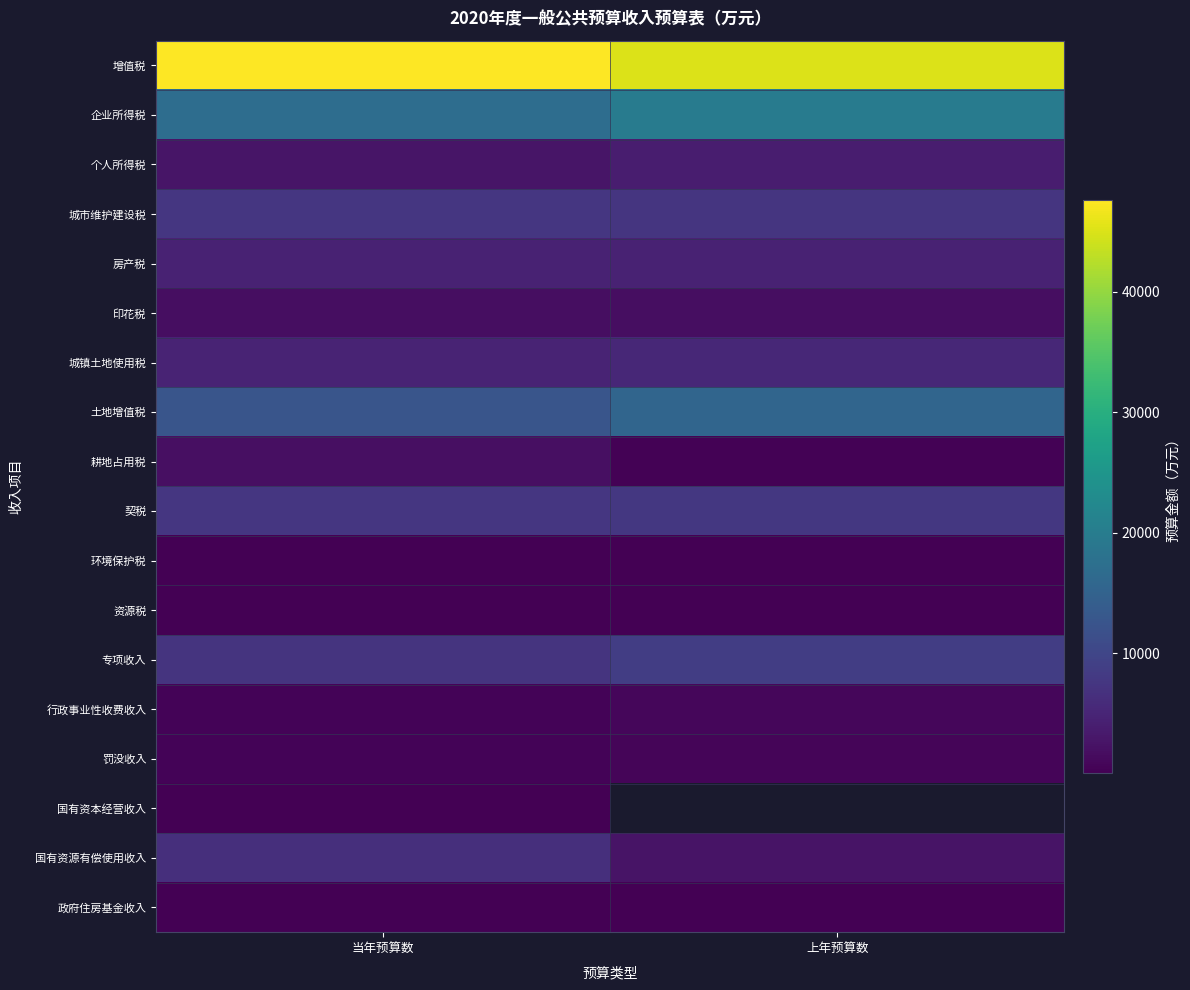

What is the sum of the 房产税 values at 当年预算数 and 上年预算数?

9234.0